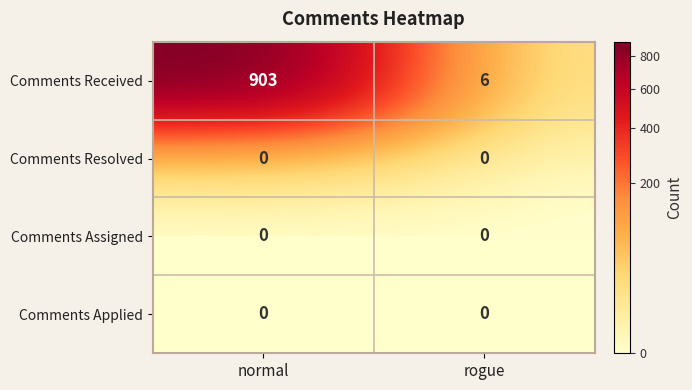

Between normal and rogue, which series saw the biggest shift?

Comments Received